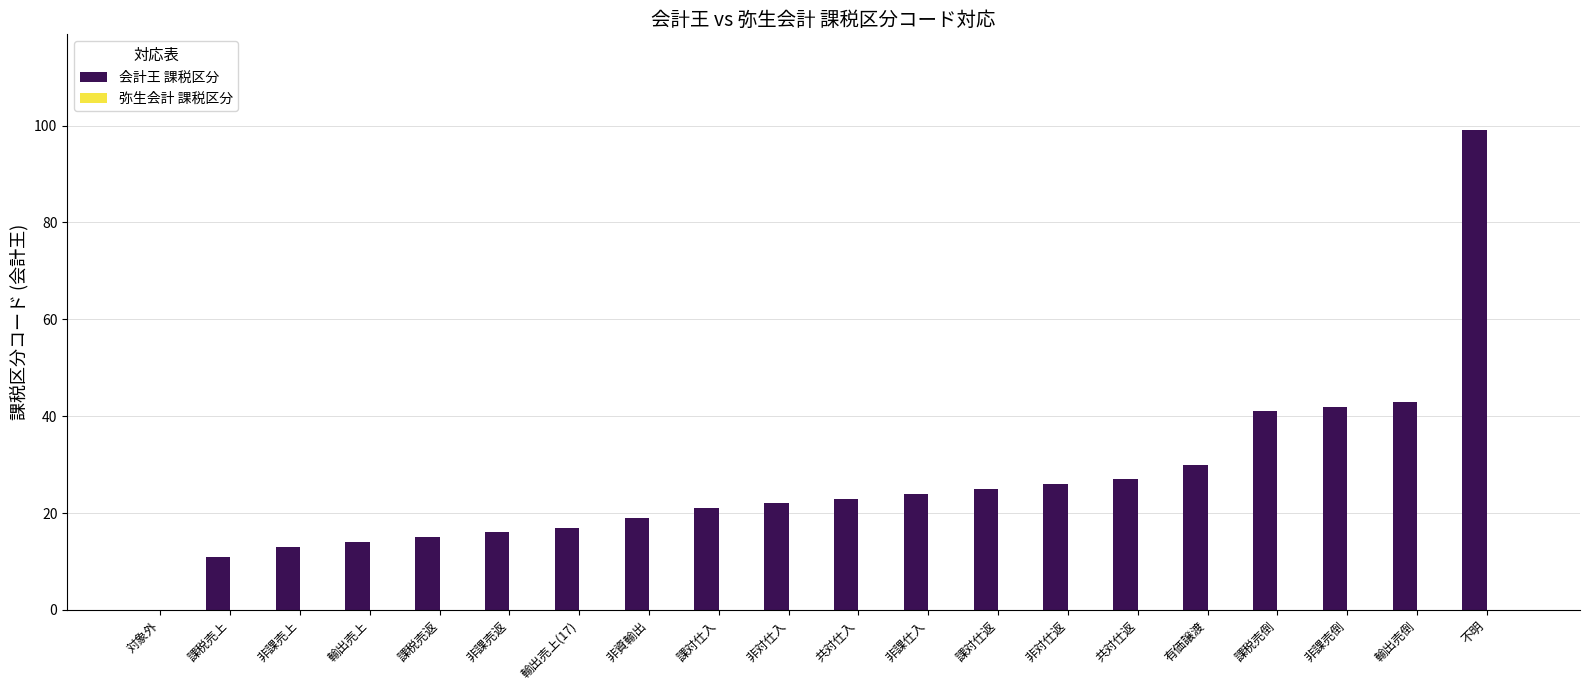

Reading left to right, extract all data points from this chart.

対象外=0	課税売上=11	非課売上=13	輸出売上=14	課税売返=15	非課売返=16	輸出売上(17)=17	非資輸出=19	課対仕入=21	非対仕入=22	共対仕入=23	非課仕入=24	課対仕返=25	非対仕返=26	共対仕返=27	有価譲渡=30	課税売倒=41	非課売倒=42	輸出売倒=43	不明=99